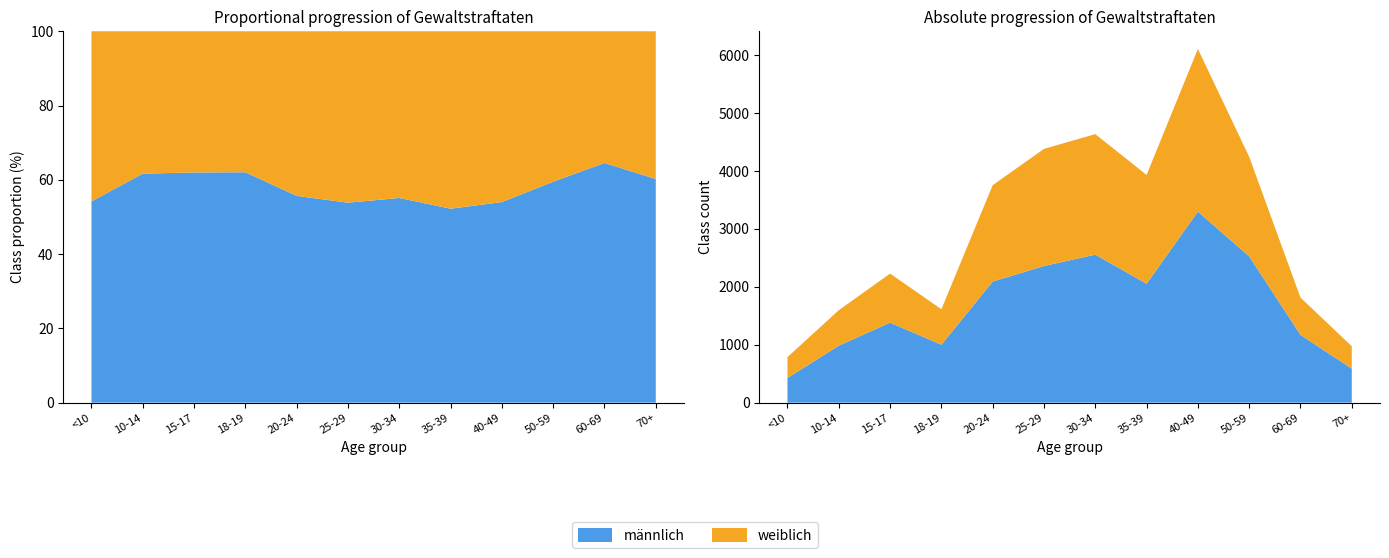

Reading left to right, extract all data points from this chart.

männlich: 426	984	1381	1000	2090	2359	2555	2053	3298	2525	1170	586
weiblich: 360	612	847	612	1664	2022	2081	1878	2808	1719	643	387